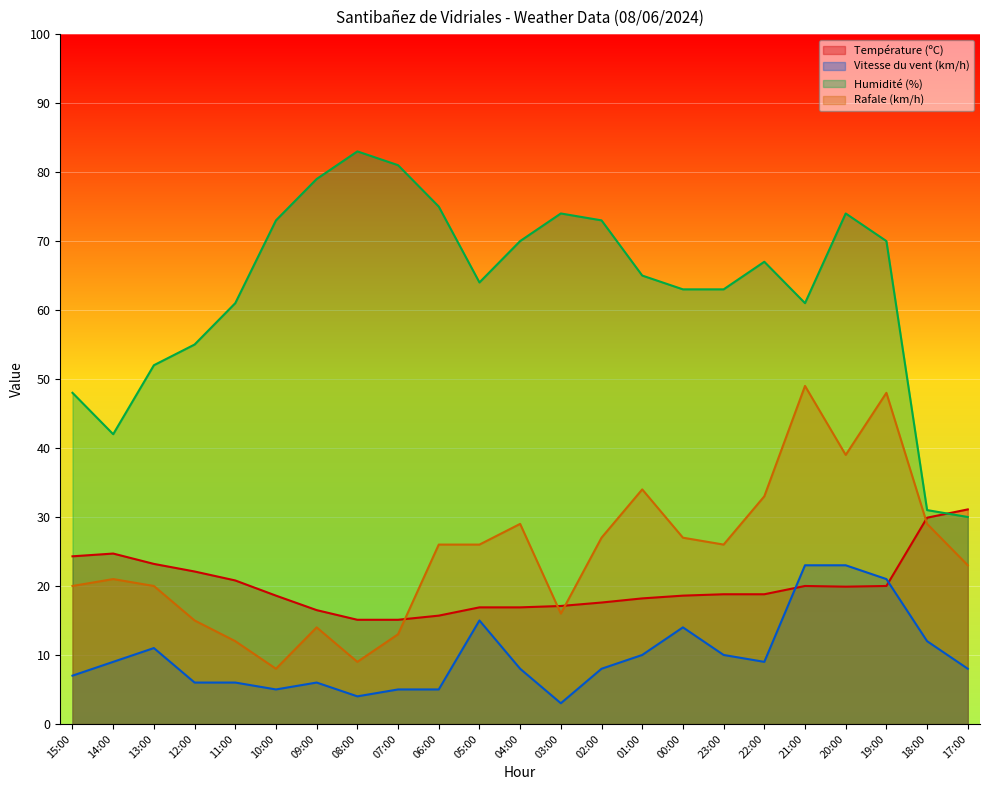

Between 10:00 and 23:00, which series saw the biggest shift?

Rafale (km/h)